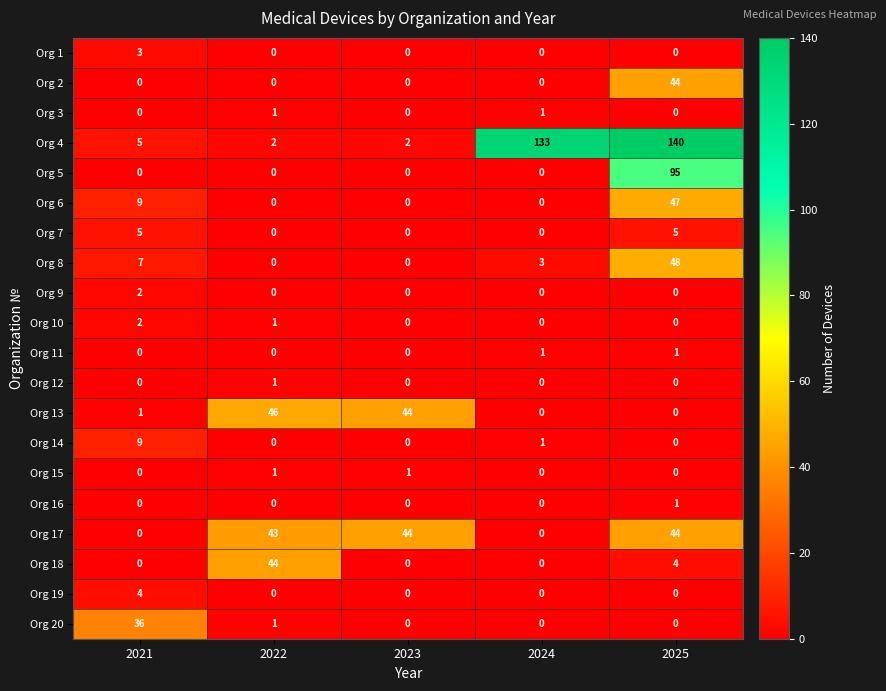

What is the total value across all series at 2024?

139